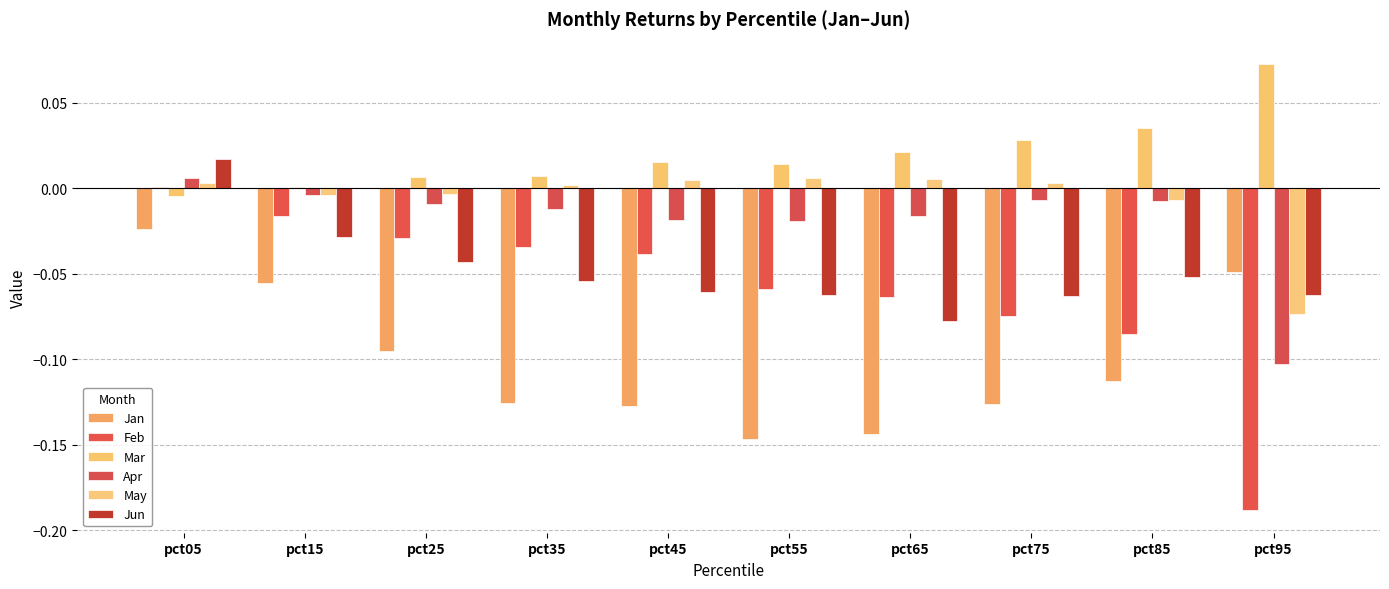

How many groups of bars are there?

10